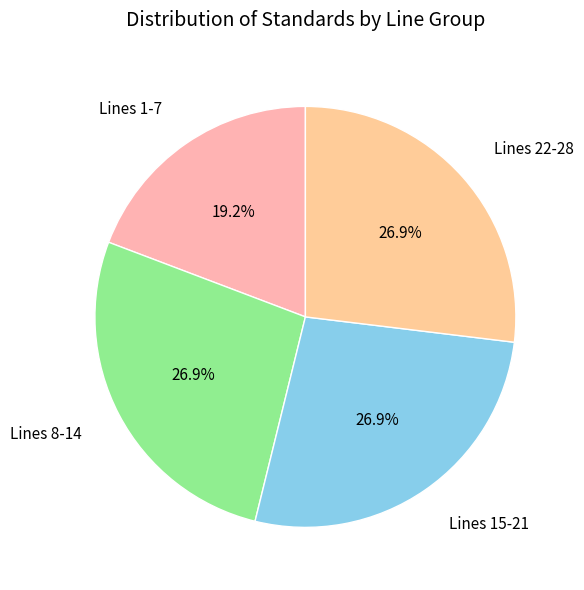

Which category has the smallest portion of the pie?

Lines 1-7